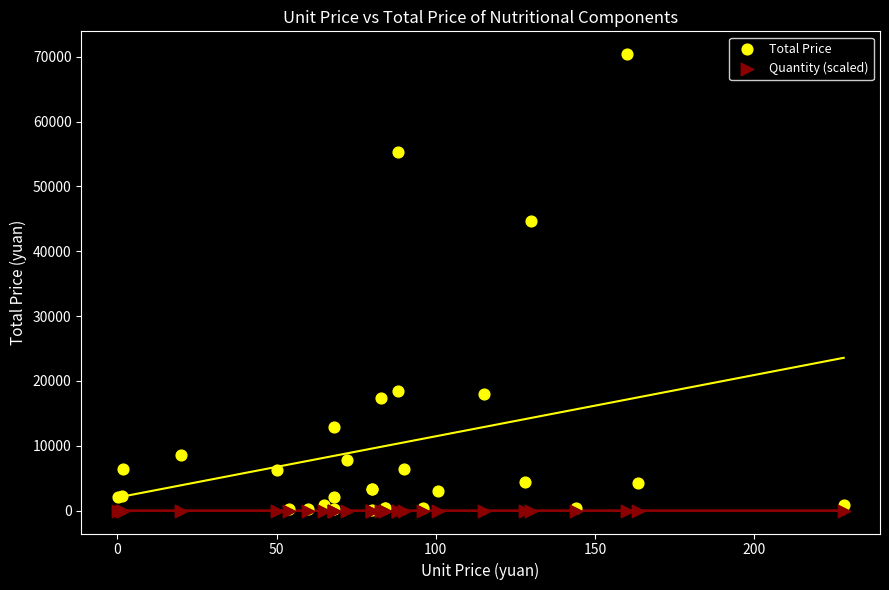

Which series contains the highest Y value?

Total Price